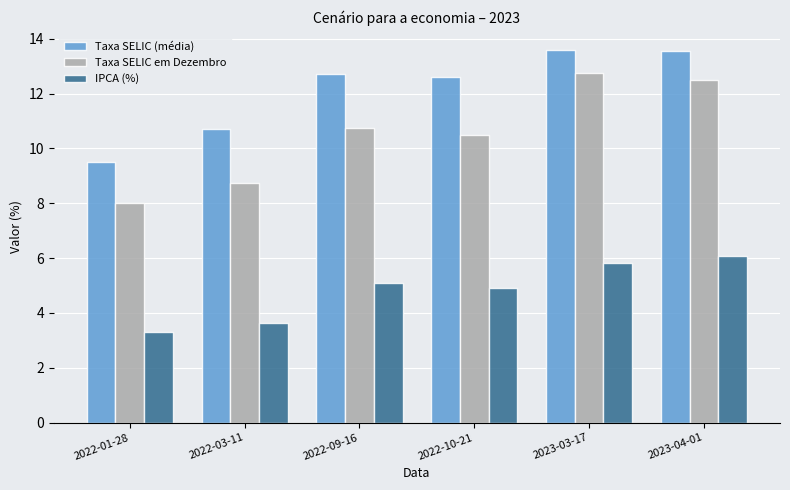

What are all the series names shown in the legend?

Taxa SELIC (média), Taxa SELIC em Dezembro, IPCA (%)